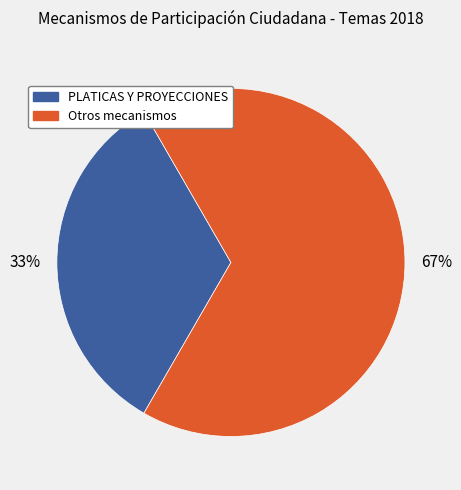

To the nearest percent, what is the average slice percentage?

50%